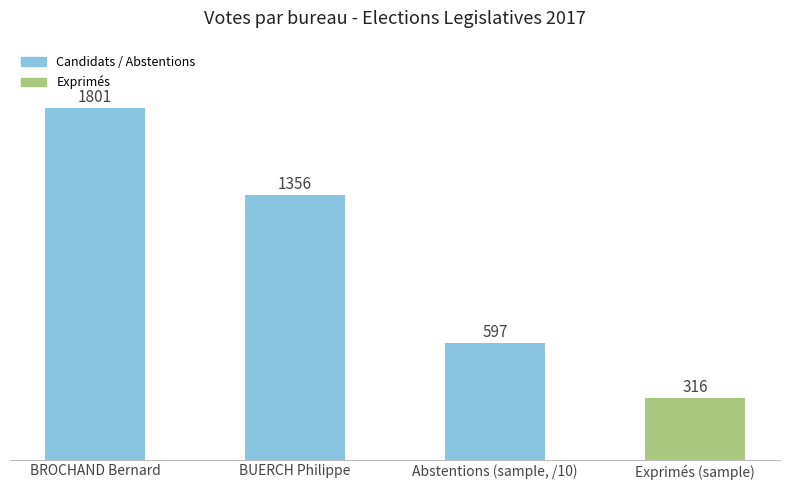

What position from the left is BROCHAND Bernard?

1